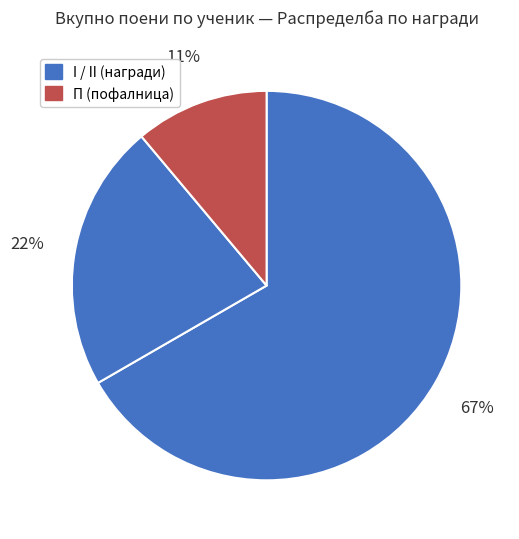

Count the number of slices in the pie.

3